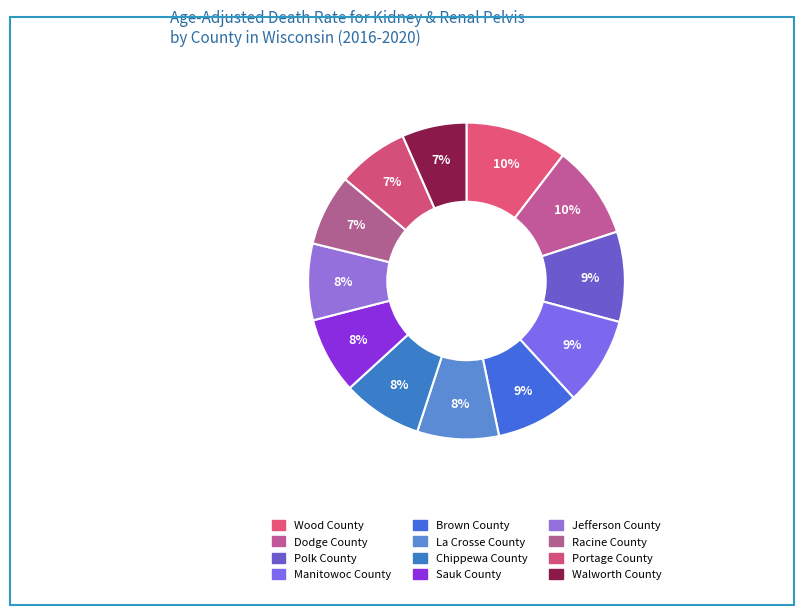

Combined, do Manitowoc County and Jefferson County account for over 50%?

No